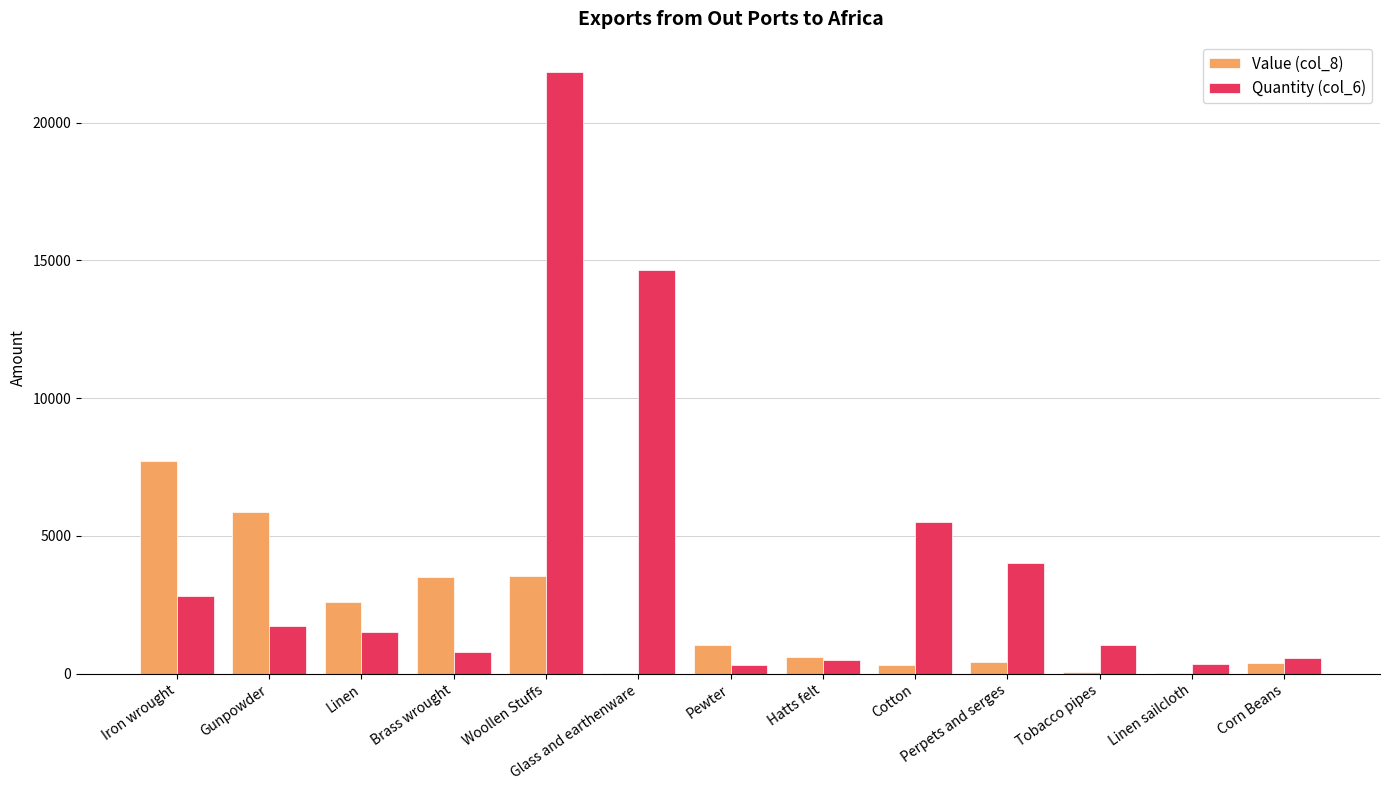

Which series has the largest range (max minus min)?

Quantity (col_6)